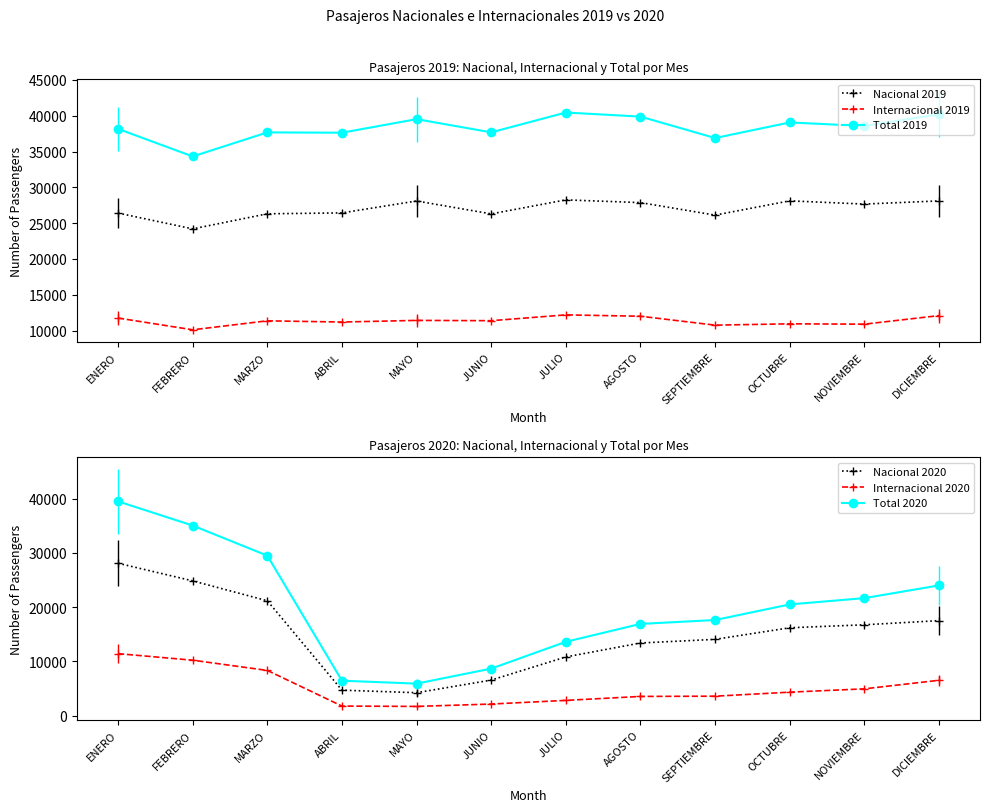

What is the maximum value for Internacional 2020?

11418